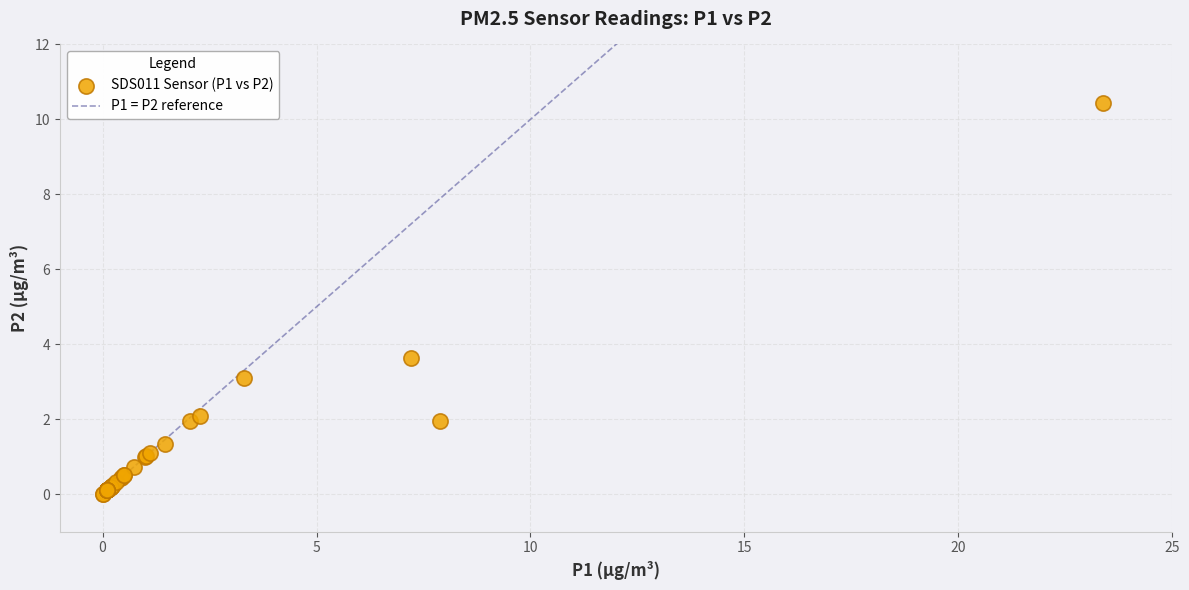

What Y value in the scatter plot is closest to 5?

3.6